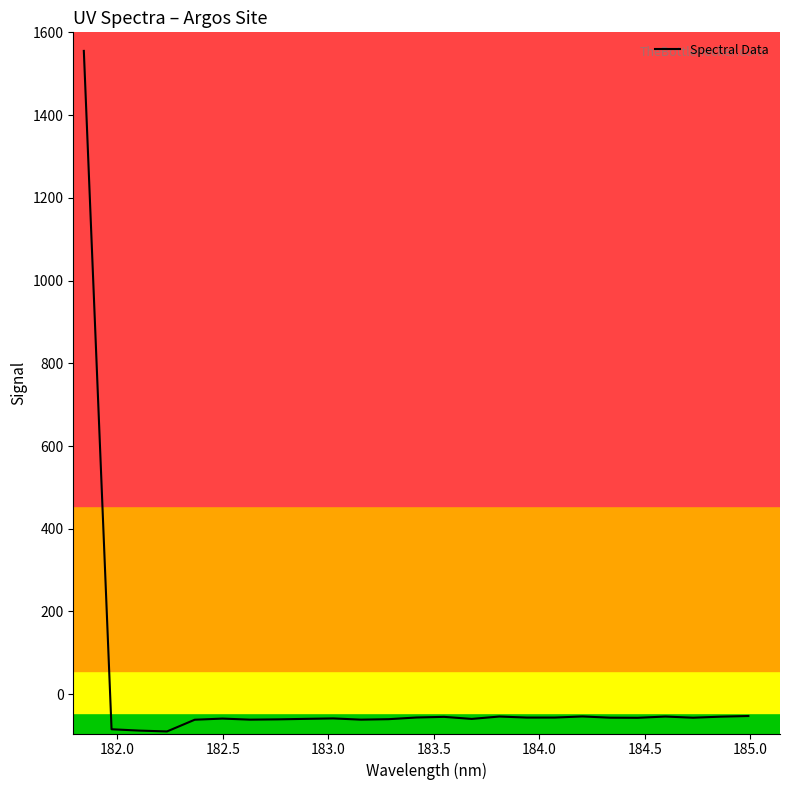

What is the difference between the maximum and minimum values?

1645.1